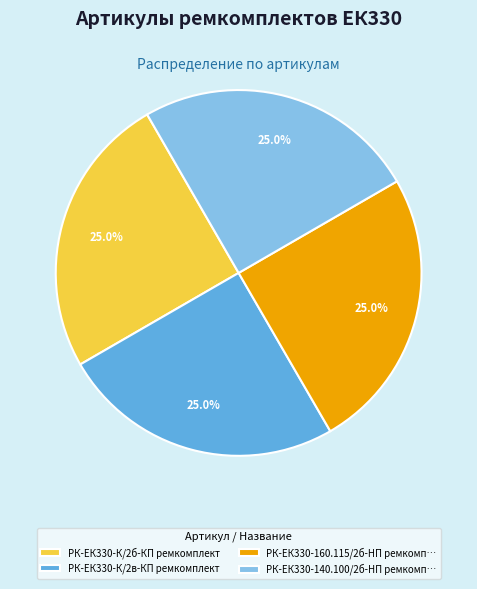

Is there a majority slice in this chart?

No